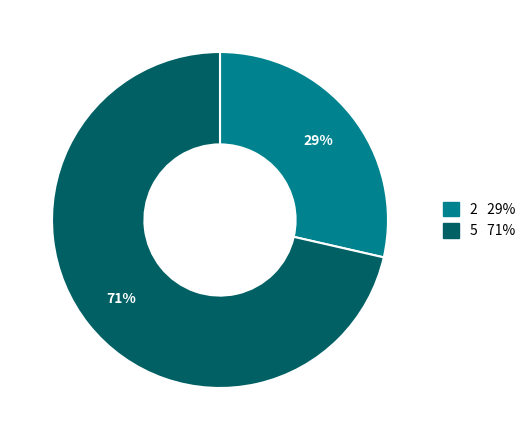

How many slices are in this pie chart?

2